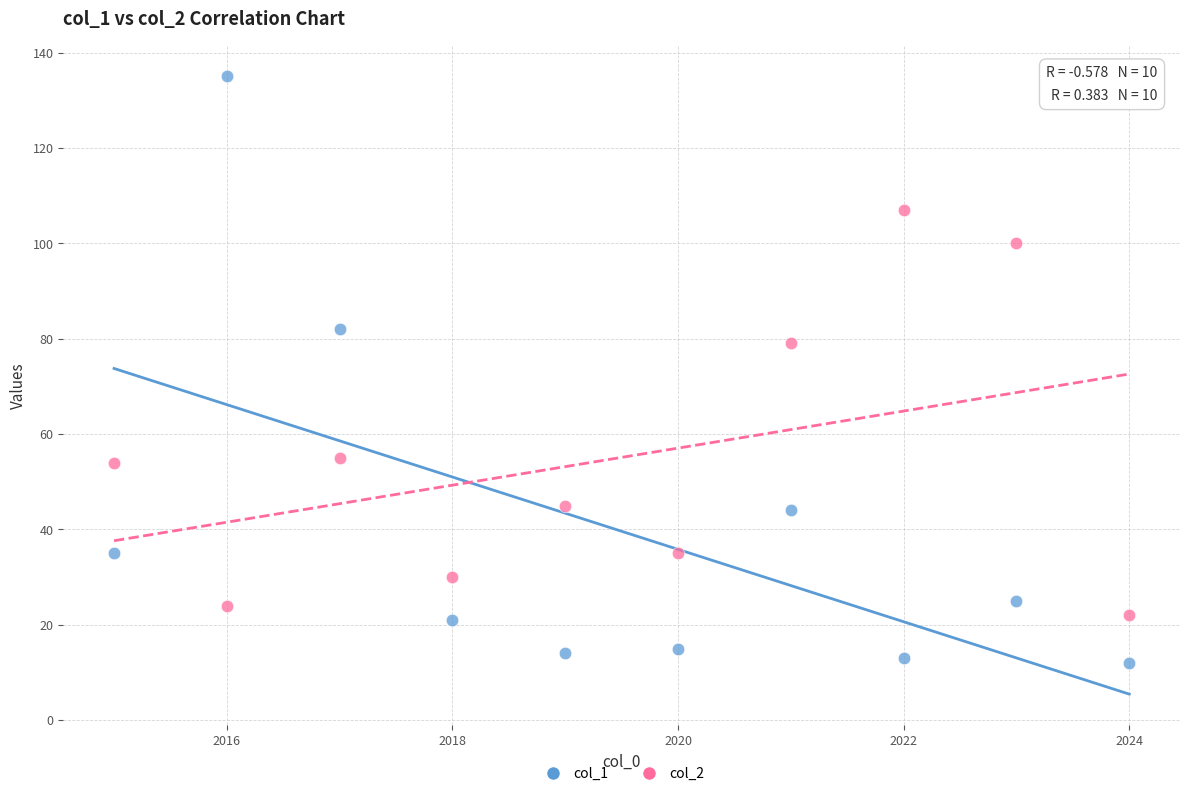

Across all series, what Y value is closest to 73?

79